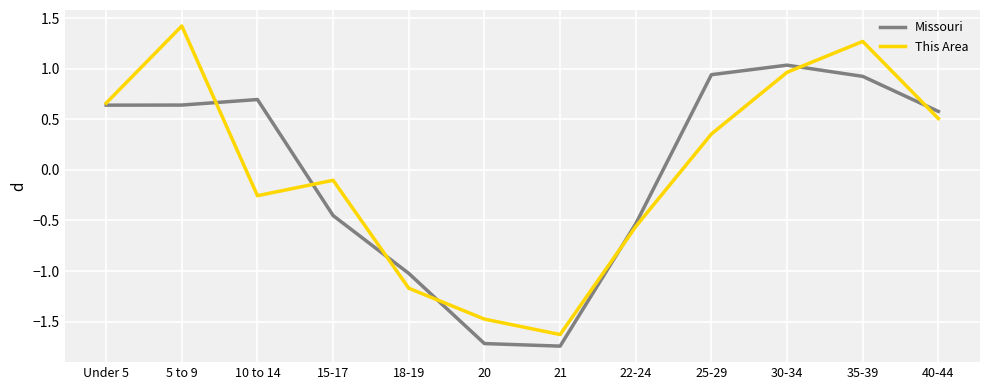

The value of Missouri at 5 to 9 is 0.6. True or false?

True